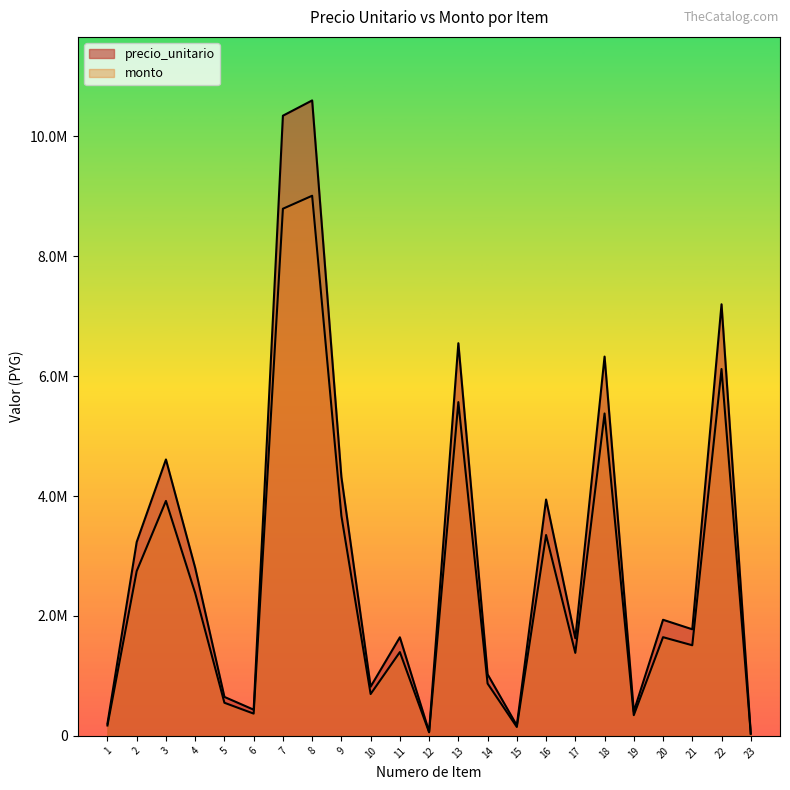

What is the approximate value of monto at 3?

3919286.2